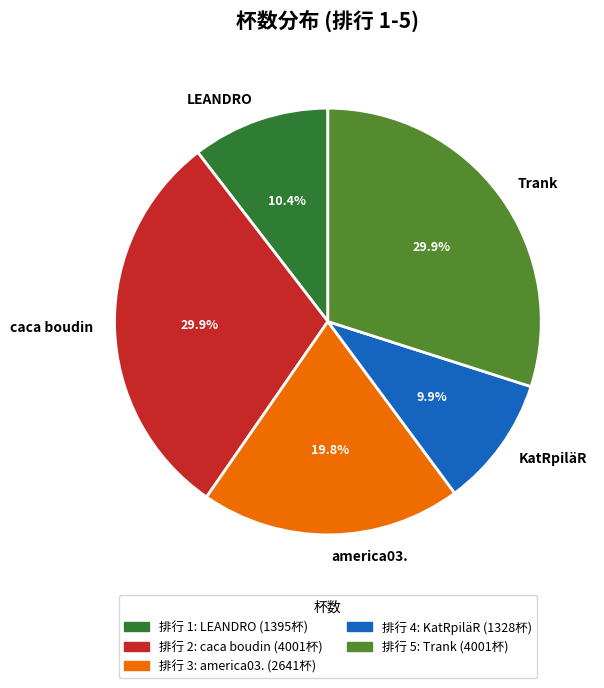

Do caca boudin and KatRpiläR together represent more than half of the pie?

No